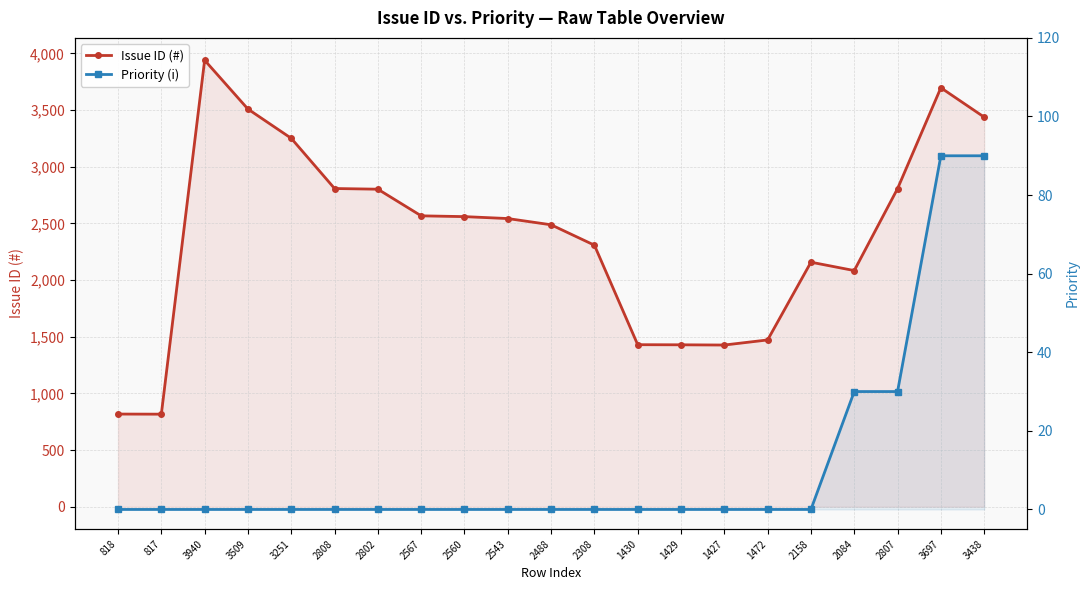

The value of Issue ID (#) at 1472 is 1472. True or false?

True